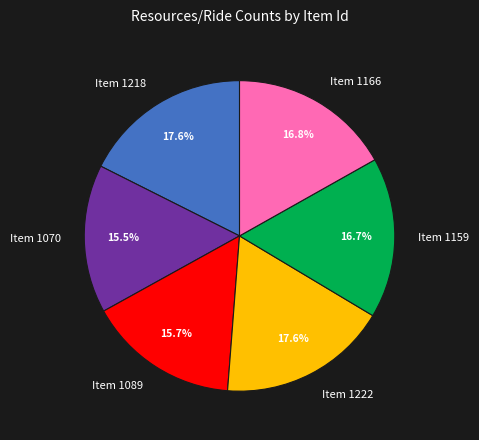

To the nearest percent, what percentage of the pie is Item 1159?

17%